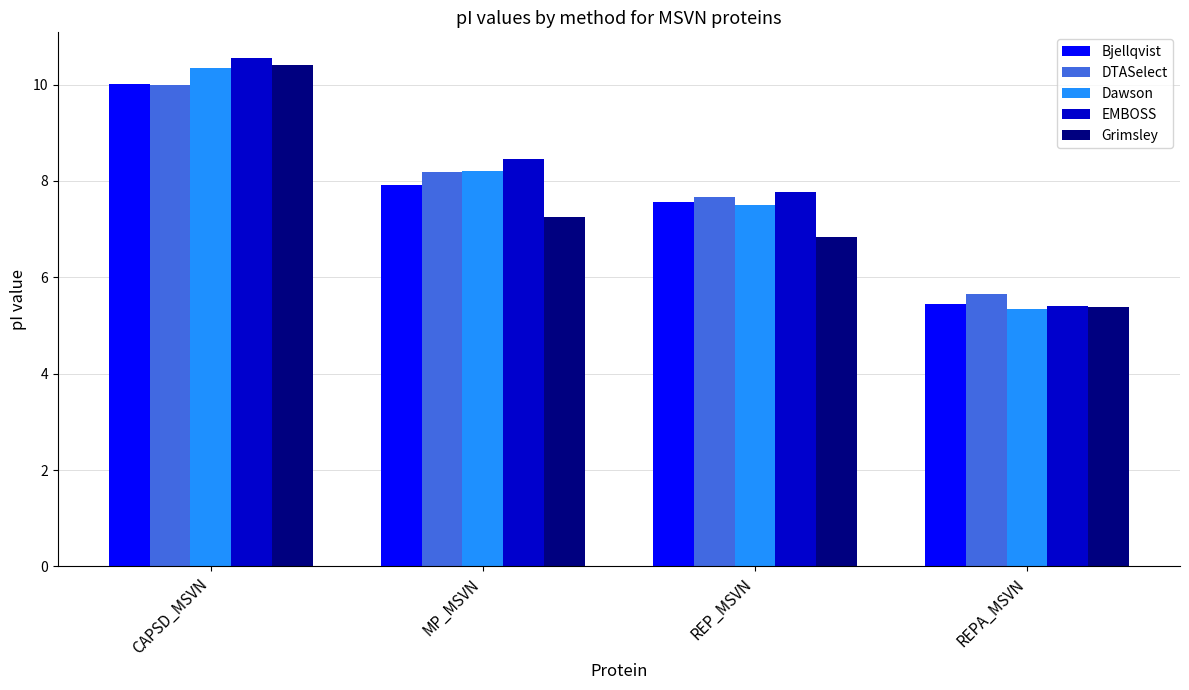

Does the chart contain stacked bars?

No